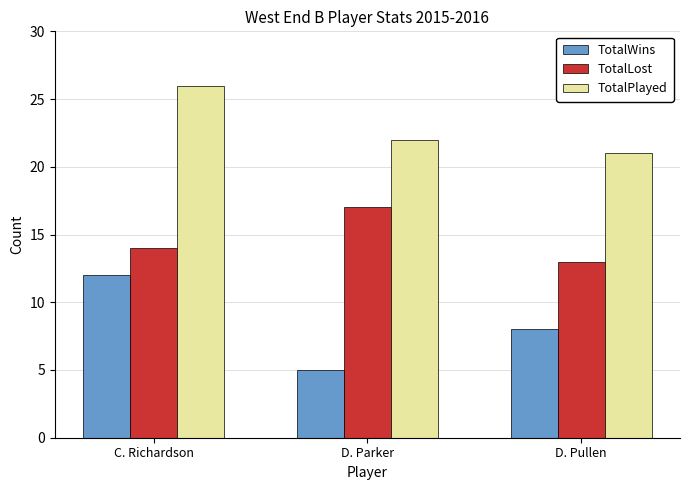

Reading left to right, what are all the values shown in this chart?

TotalWins: 12	5	8
TotalLost: 14	17	13
TotalPlayed: 26	22	21